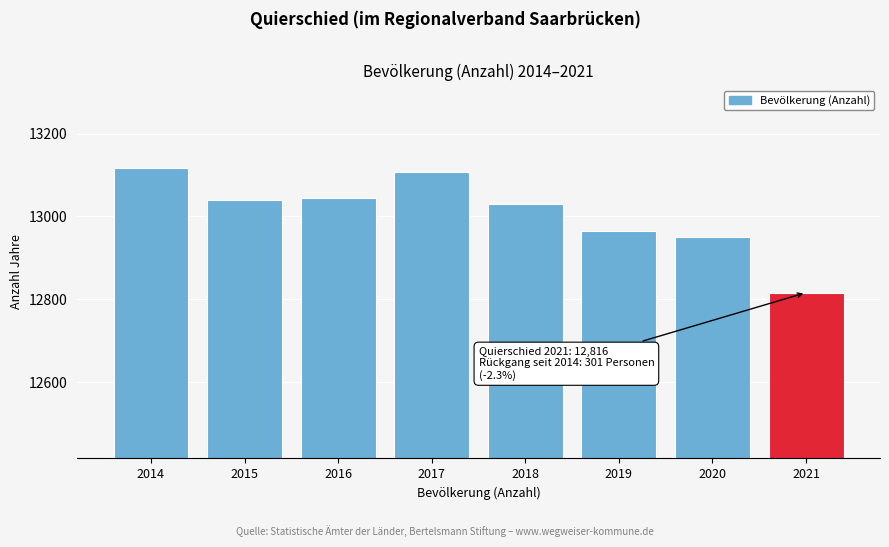

Reading left to right, extract all data points from this chart.

2014=13117	2015=13039	2016=13044	2017=13108	2018=13030	2019=12965	2020=12950	2021=12816